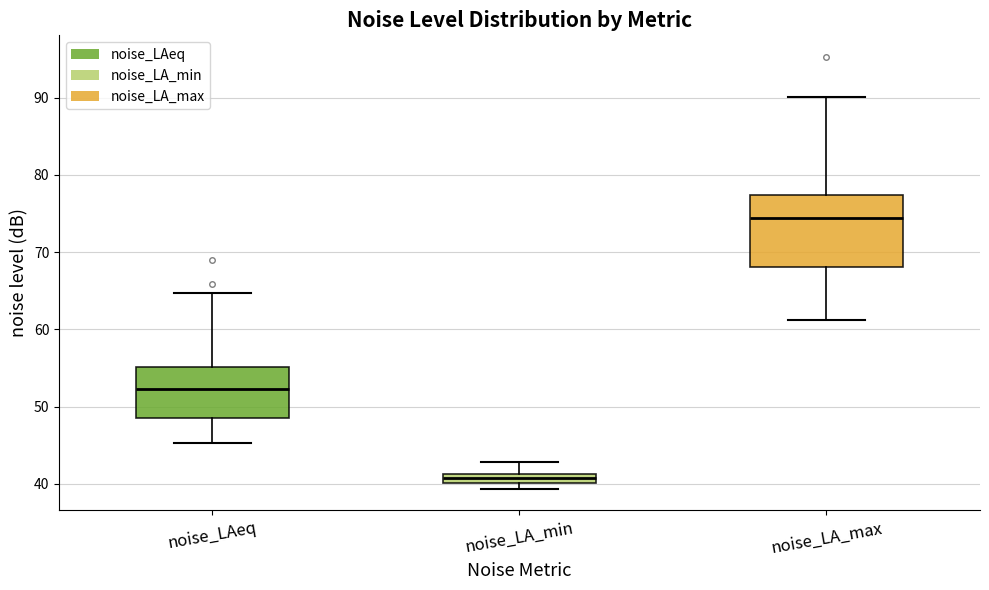

Which box has the highest median line?

noise_LA_max